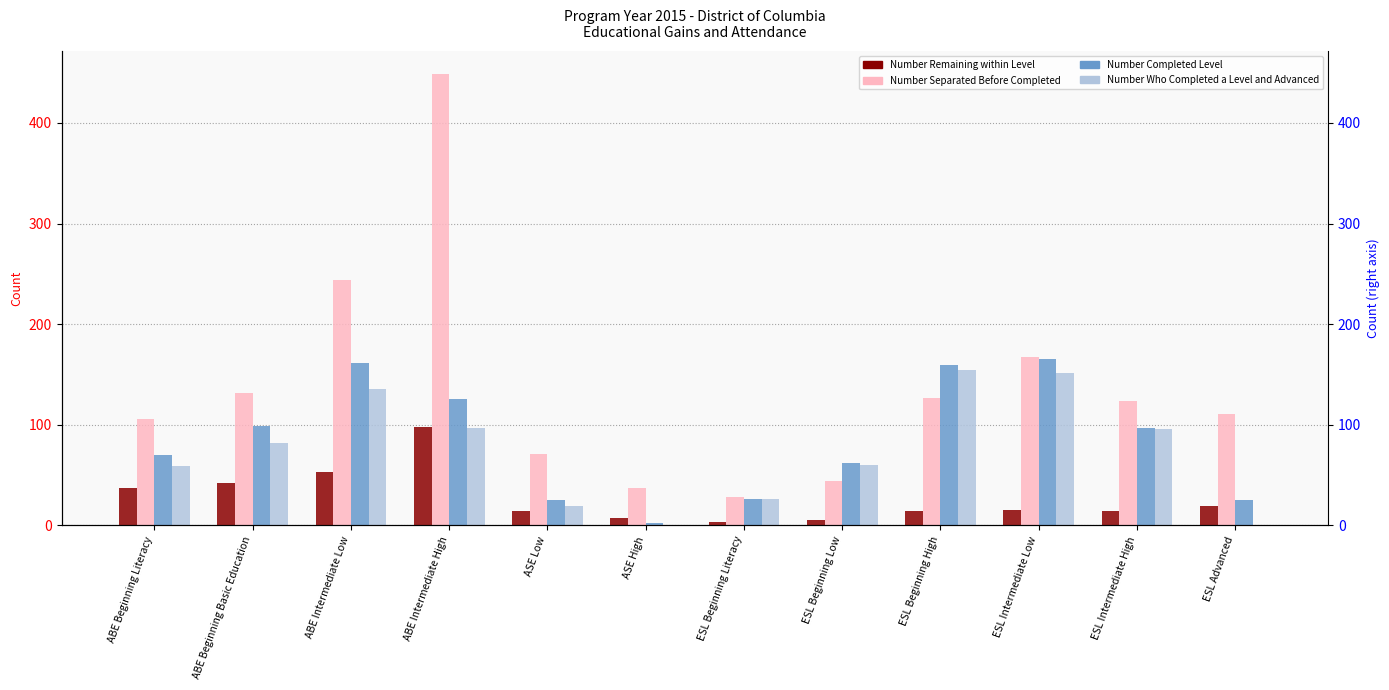

What is the label of the 2nd bar from the right?

ESL Intermediate High